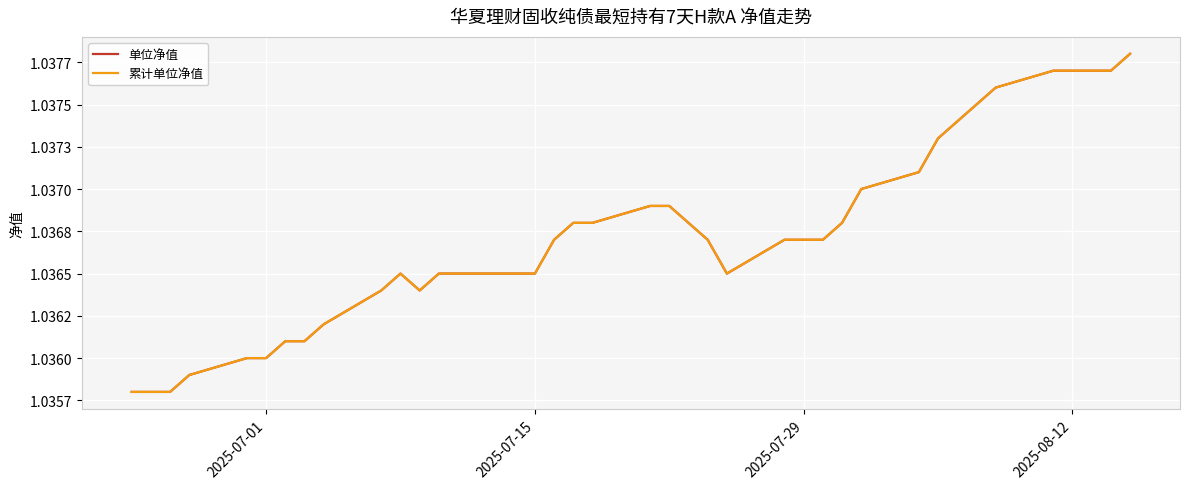

Does the chart display data point markers on the line(s)?

No